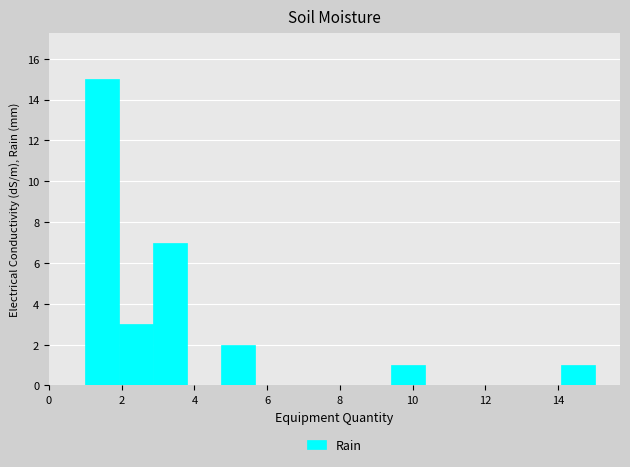

What is the height of the bar covering 9.4 to 10.4 on the x-axis? Neither the bar edges nor the heights are printed on the chart, so give them approximately, as read against the axes.

1